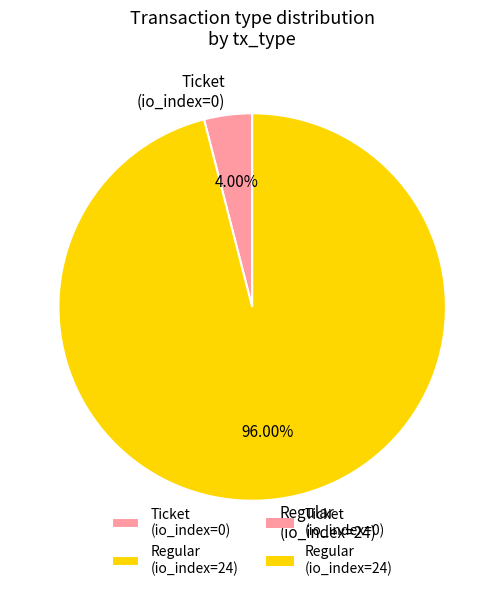

How many slices are in this pie chart?

2